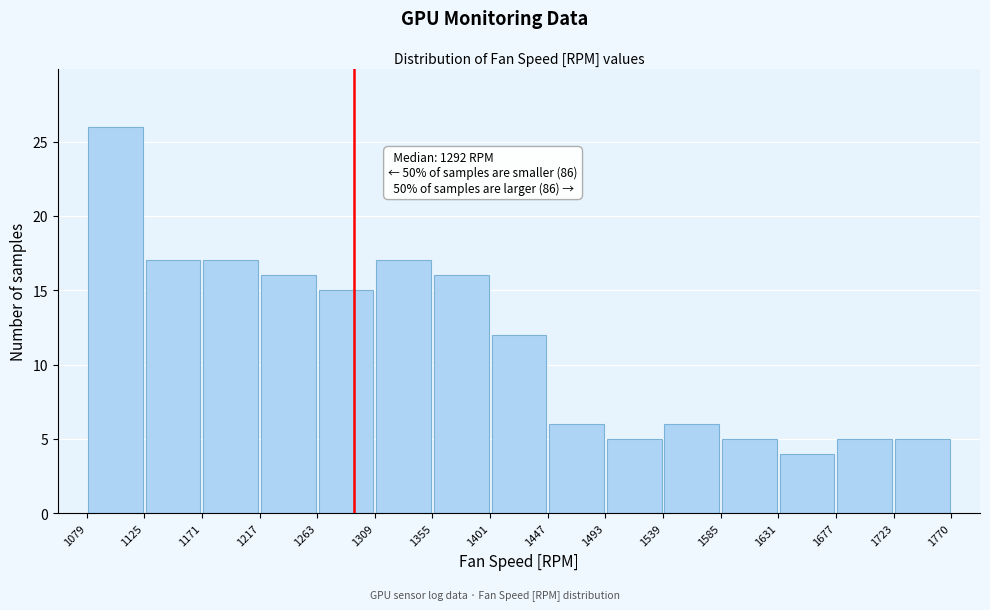

Over which range of the x-axis is the bar tallest?

1079 to 1125